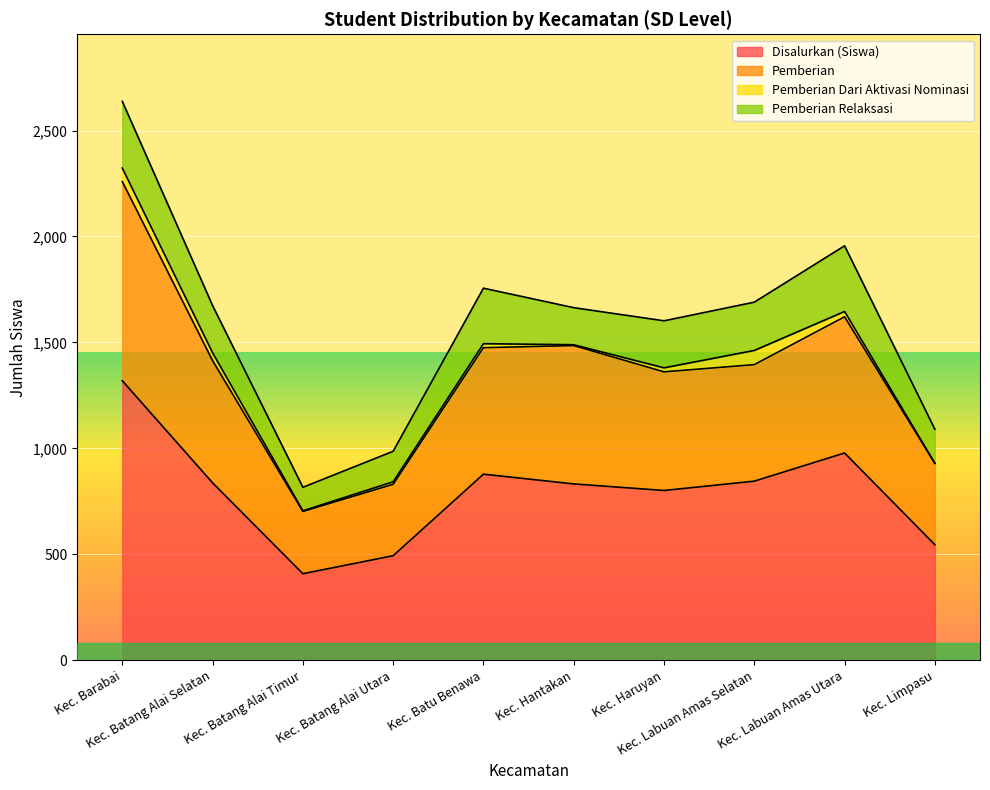

What is the minimum value for Disalurkan (Siswa)?

408